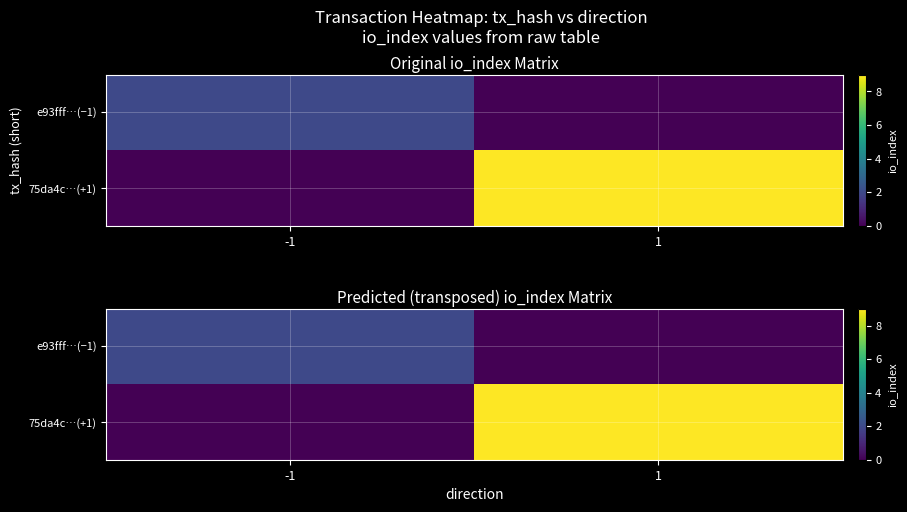

At which category is the sum across all series the highest?

1